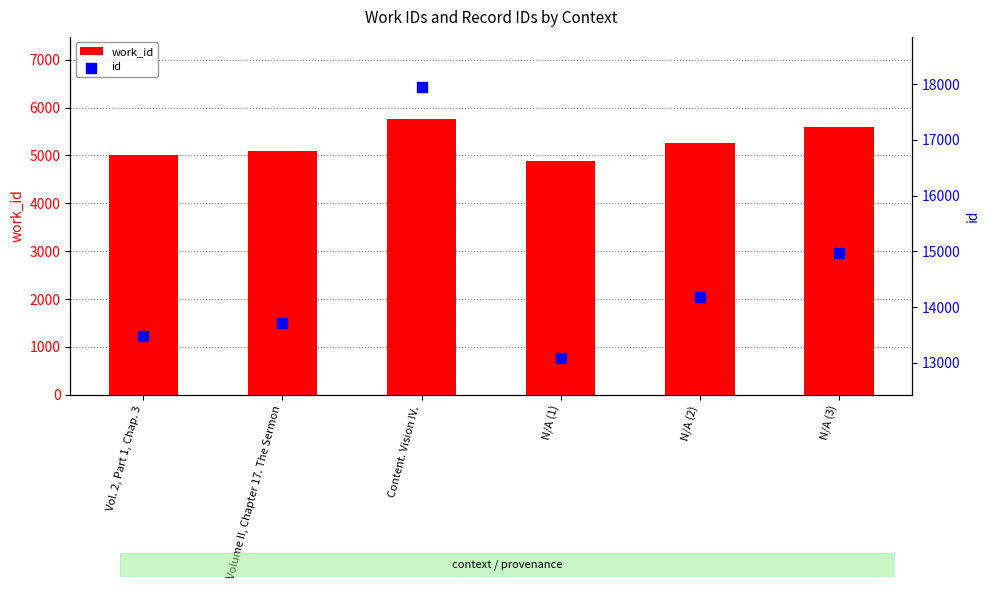

At how many categories does at least one series exceed 16562?

1